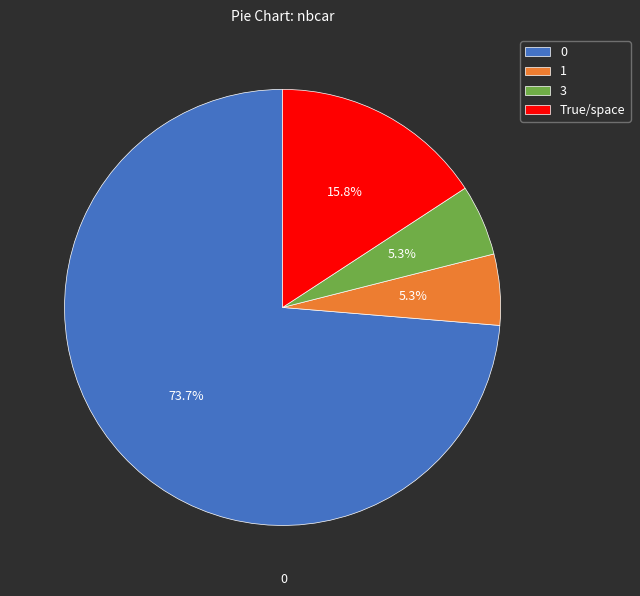

Between True/space and 1, which is larger?

True/space